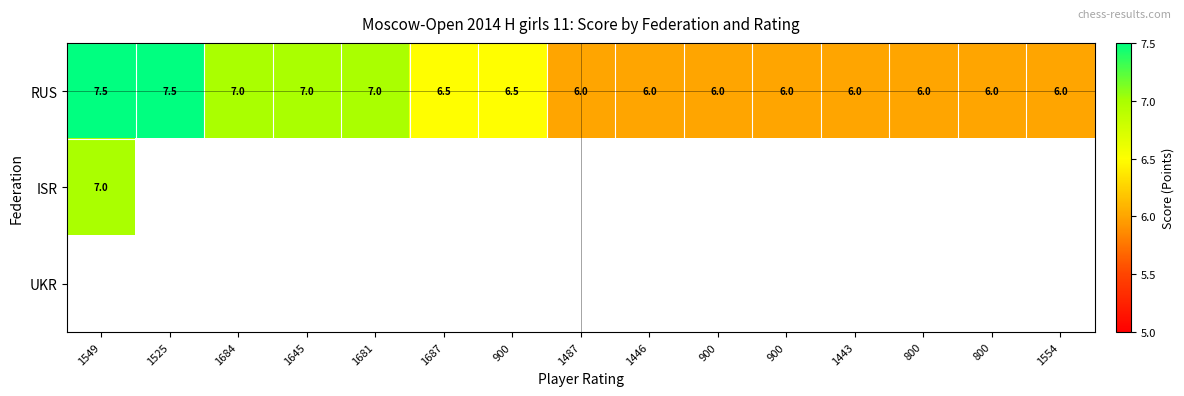

Rank the series by their maximum value, from highest to lowest.

RUS, ISR, UKR